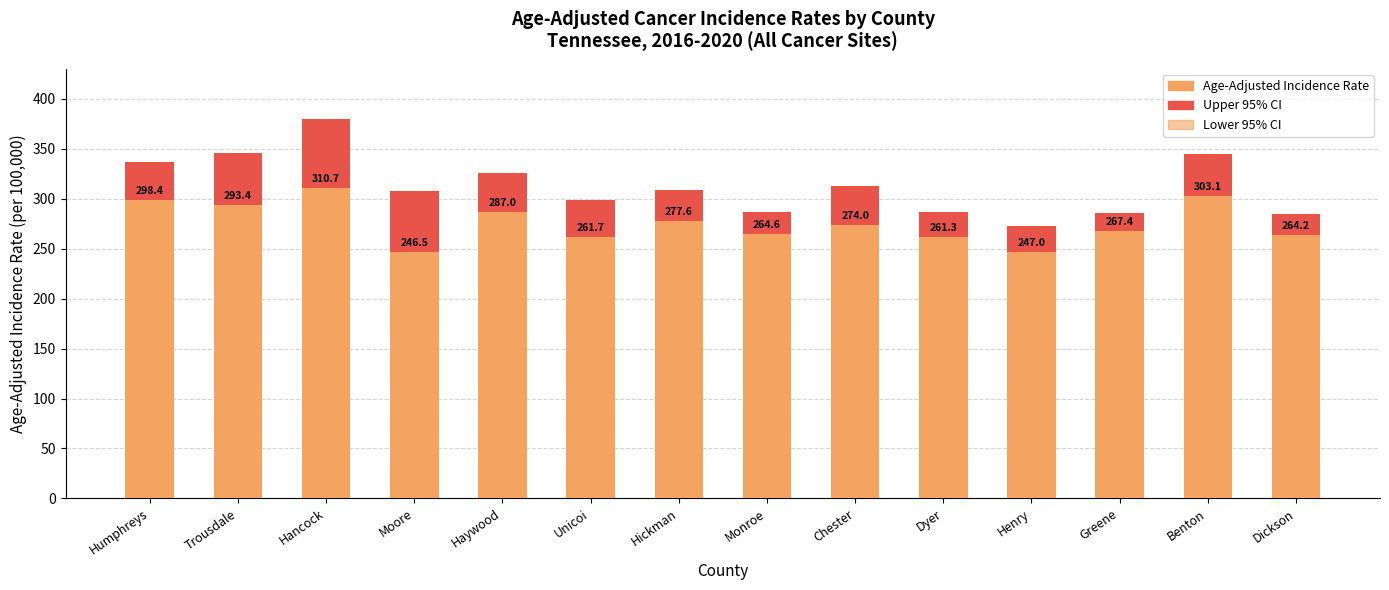

Which series has the largest total across all categories?

Upper 95% CI